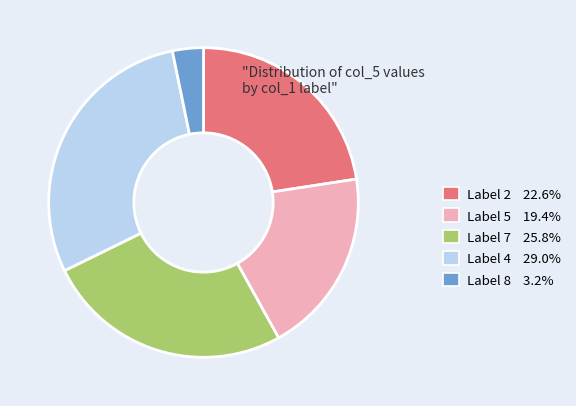

Combined, do Label 2 22.6% and Label 7 25.8% account for over 50%?

No